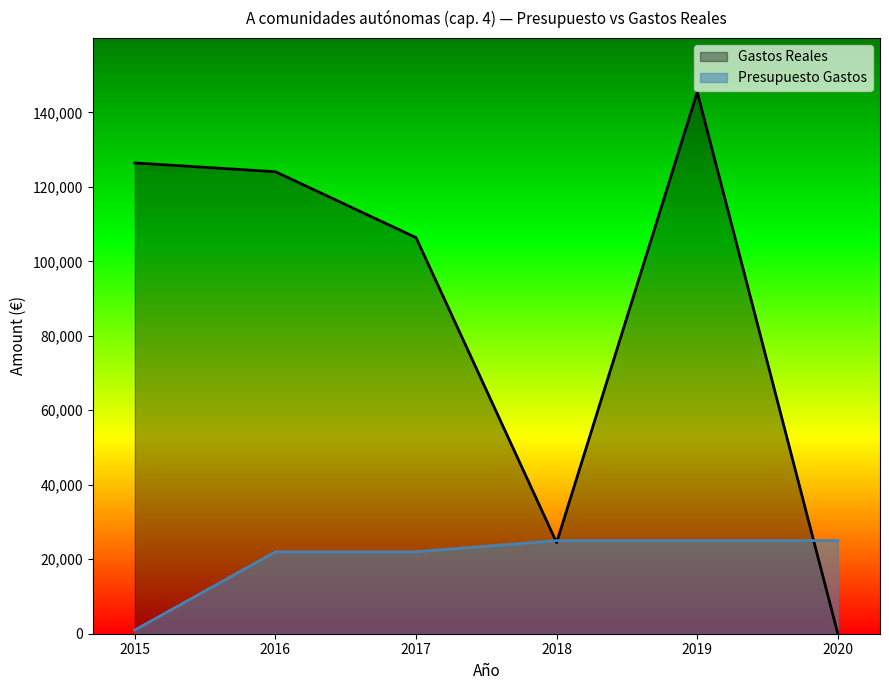

Where do Presupuesto Gastos and Gastos Reales first cross each other?

2017 and 2018